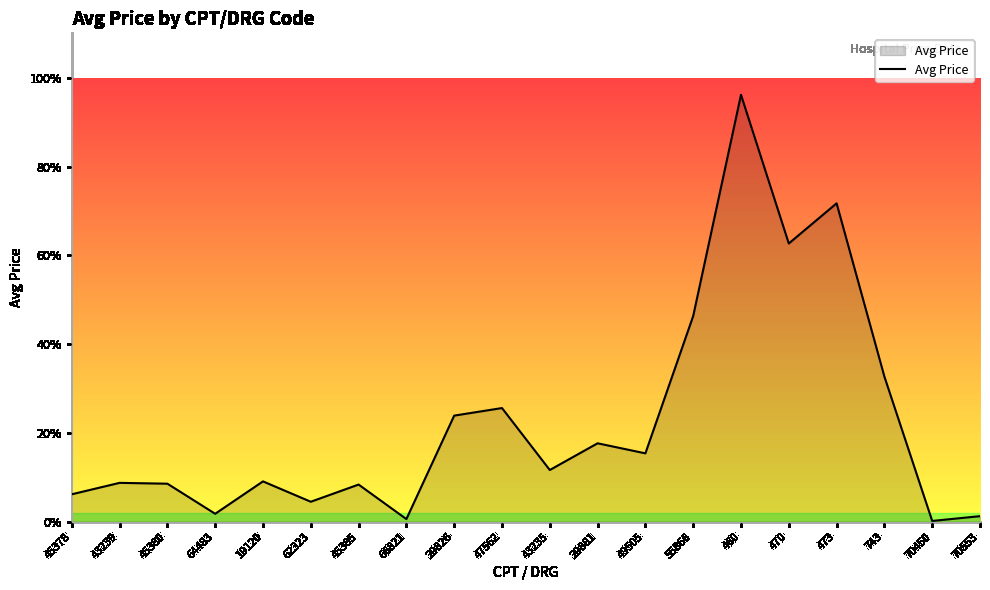

Rank the categories by value from lowest to highest.

70450, 66821, 70553, 64483, 62323, 45378, 45385, 45380, 43239, 19120, 43235, 49505, 29881, 29826, 47562, 743, 55866, 470, 473, 460